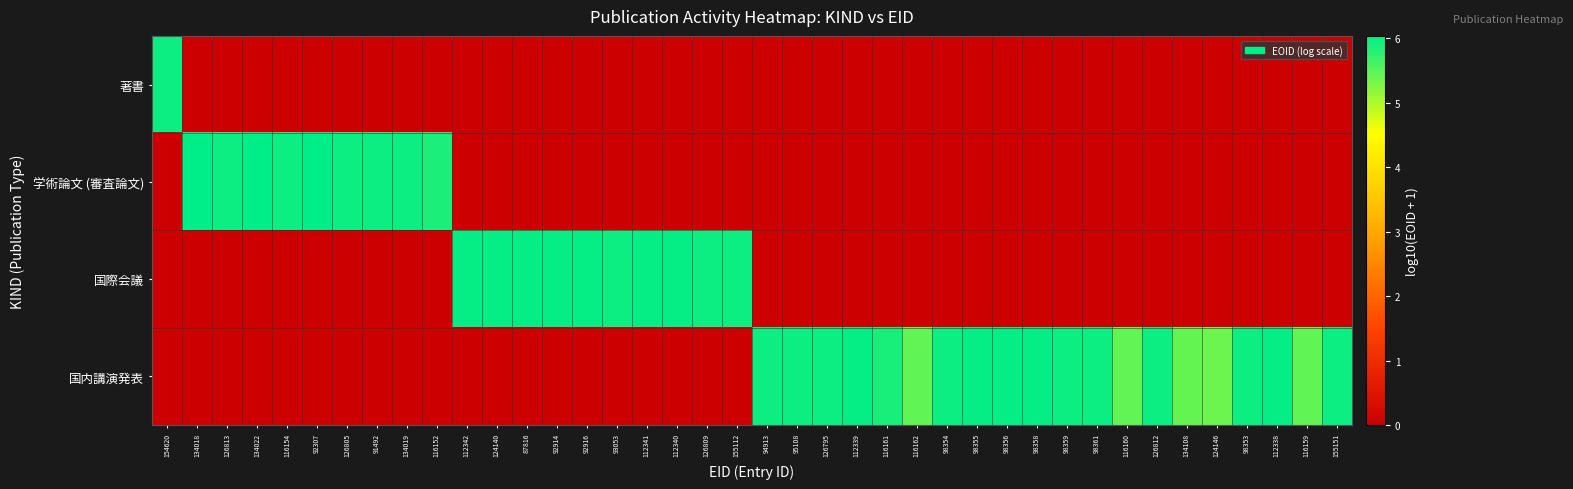

Reading left to right, transcribe all the data shown in this chart.

著書: 154620=5.9	134018=0.0	126813=0.0	134022=0.0	116154=0.0	92307=0.0	126805=0.0	91492=0.0	134019=0.0	116152=0.0	112342=0.0	124140=0.0	87816=0.0	92914=0.0	92916=0.0	93053=0.0	112341=0.0	112340=0.0	126809=0.0	155112=0.0	94913=0.0	95108=0.0	126795=0.0	112339=0.0	116161=0.0	116162=0.0	98354=0.0	98355=0.0	98356=0.0	98358=0.0	98359=0.0	98361=0.0	116160=0.0	126812=0.0	134108=0.0	124146=0.0	98353=0.0	112338=0.0	116159=0.0	155151=0.0
学術論文 (審査論文): 154620=0.0	134018=6.0	126813=5.9	134022=6.0	116154=5.9	92307=6.0	126805=5.9	91492=5.9	134019=5.9	116152=5.9	112342=0.0	124140=0.0	87816=0.0	92914=0.0	92916=0.0	93053=0.0	112341=0.0	112340=0.0	126809=0.0	155112=0.0	94913=0.0	95108=0.0	126795=0.0	112339=0.0	116161=0.0	116162=0.0	98354=0.0	98355=0.0	98356=0.0	98358=0.0	98359=0.0	98361=0.0	116160=0.0	126812=0.0	134108=0.0	124146=0.0	98353=0.0	112338=0.0	116159=0.0	155151=0.0
国際会議: 154620=0.0	134018=0.0	126813=0.0	134022=0.0	116154=0.0	92307=0.0	126805=0.0	91492=0.0	134019=0.0	116152=0.0	112342=6.0	124140=6.0	87816=6.0	92914=6.0	92916=6.0	93053=5.9	112341=6.0	112340=6.0	126809=5.9	155112=5.9	94913=0.0	95108=0.0	126795=0.0	112339=0.0	116161=0.0	116162=0.0	98354=0.0	98355=0.0	98356=0.0	98358=0.0	98359=0.0	98361=0.0	116160=0.0	126812=0.0	134108=0.0	124146=0.0	98353=0.0	112338=0.0	116159=0.0	155151=0.0
国内講演発表: 154620=0.0	134018=0.0	126813=0.0	134022=0.0	116154=0.0	92307=0.0	126805=0.0	91492=0.0	134019=0.0	116152=0.0	112342=0.0	124140=0.0	87816=0.0	92914=0.0	92916=0.0	93053=0.0	112341=0.0	112340=0.0	126809=0.0	155112=0.0	94913=5.9	95108=5.9	126795=5.9	112339=6.0	116161=5.9	116162=5.5	98354=5.9	98355=6.0	98356=6.0	98358=6.0	98359=5.9	98361=5.9	116160=5.5	126812=5.9	134108=5.4	124146=5.4	98353=5.9	112338=6.0	116159=5.5	155151=5.9